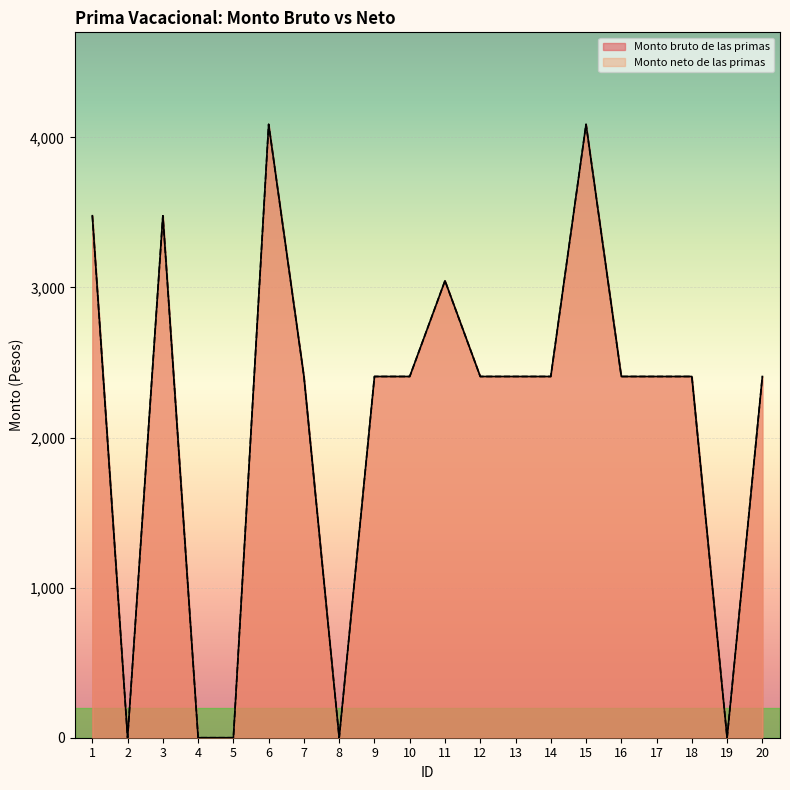

Does the chart display data point markers on the line(s)?

No